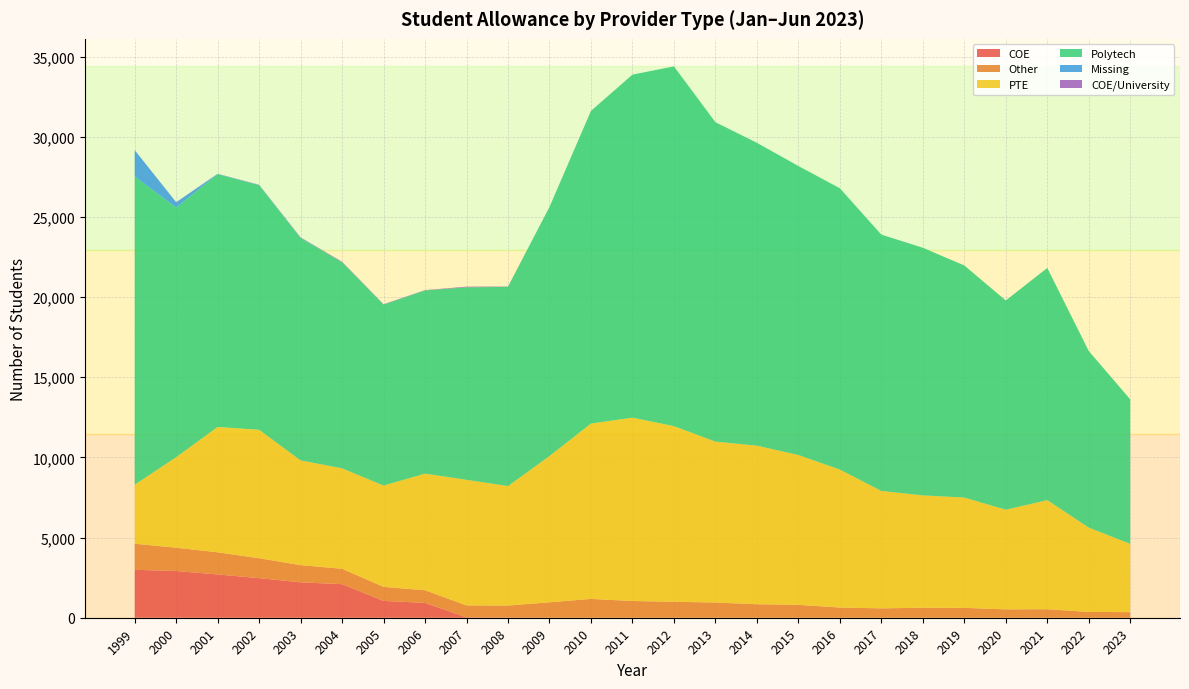

Reading left to right, extract all data points from this chart.

COE: 2991	2916	2700	2469	2208	2094	1050	924	24	6	0	0	0	0	0	0	0	0	0	0	0	0	0	0	0
Other: 1626	1452	1383	1242	1074	960	876	789	744	753	963	1173	1044	996	948	843	804	636	585	624	615	522	531	363	348
PTE: 3681	5649	7818	8013	6534	6267	6321	7278	7836	7455	9126	10941	11436	10956	10041	9891	9348	8607	7326	7008	6882	6216	6804	5259	4260
Polytech: 19236	15573	15771	15255	13869	12855	11289	11430	12009	12432	15537	19506	21402	22443	19926	18894	18030	17550	15990	15450	14481	13056	14487	11019	9018
Missing: 1635	330	15	21	18	12	9	0	0	0	0	0	0	0	0	0	0	0	0	0	0	0	0	0	0
COE/University: 6	3	9	12	24	24	15	18	42	15	0	0	0	0	0	0	0	0	0	0	0	0	0	0	0